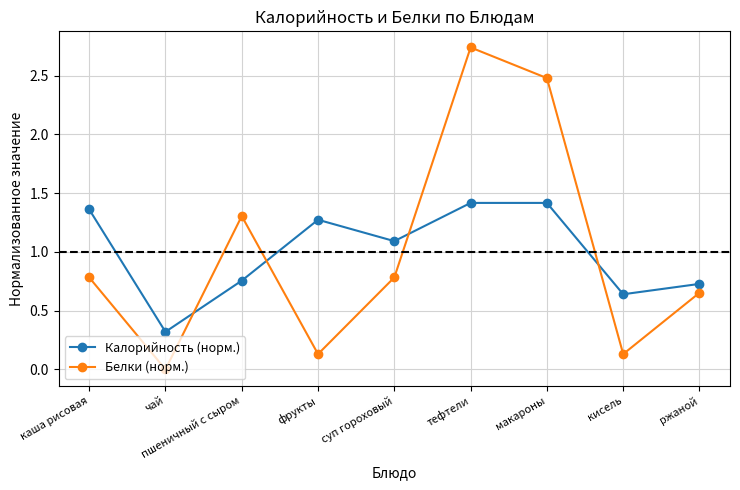

What is the average value of the Белки (норм.) series?

1.0